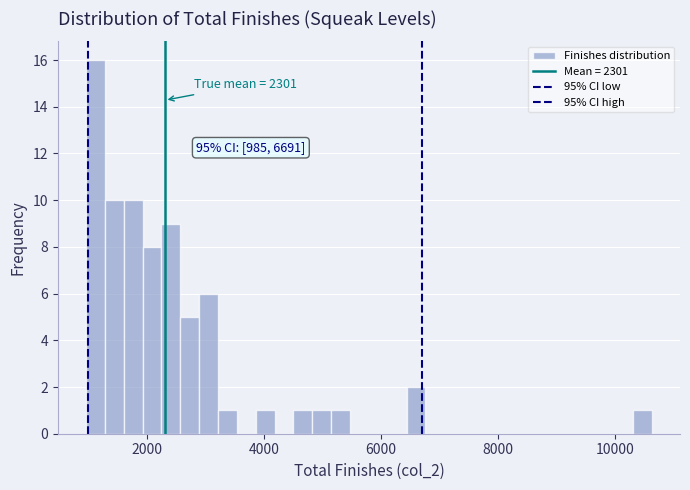

Around what value on the x-axis is the tallest bar? Give the approximate position of its centre, as read against the axis.

1200